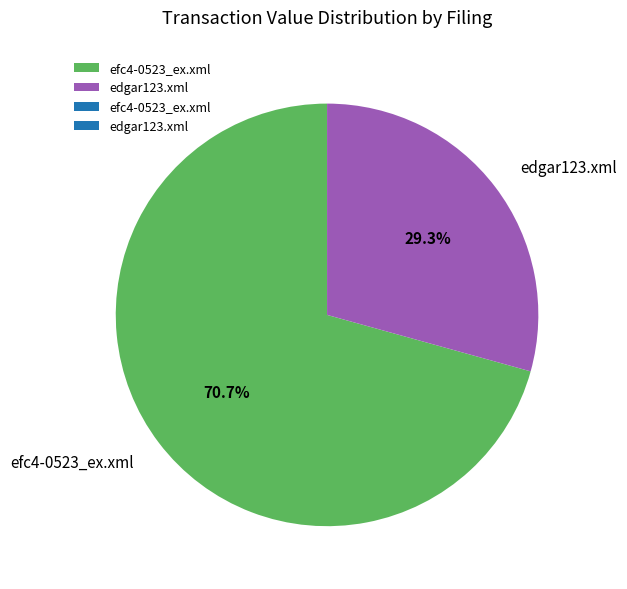

Does any single category account for the majority?

Yes